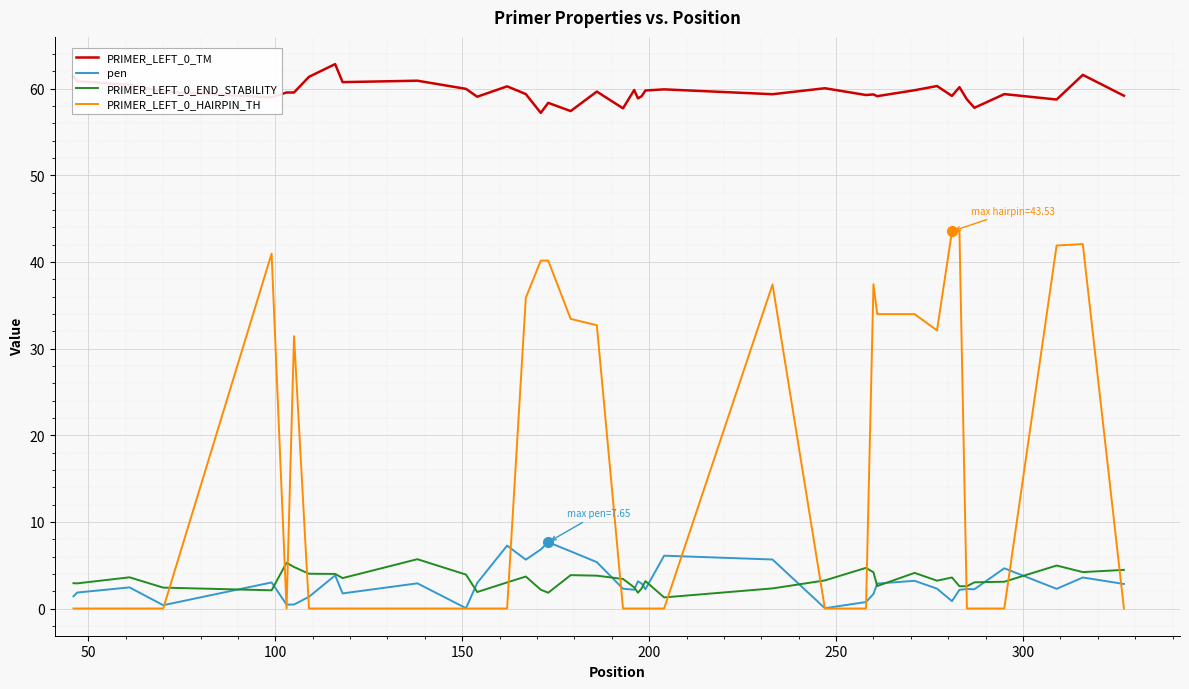

How many lines are shown in the chart?

4